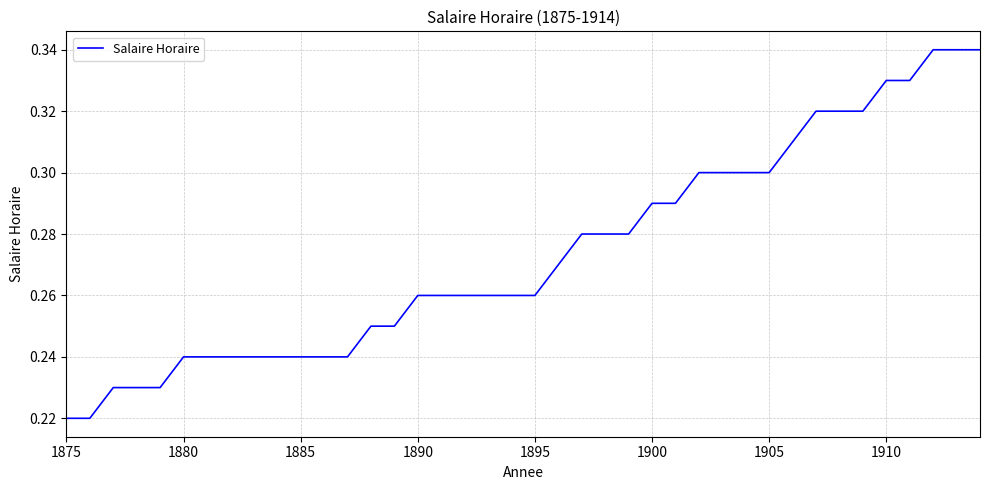

How many lines are shown in the chart?

1